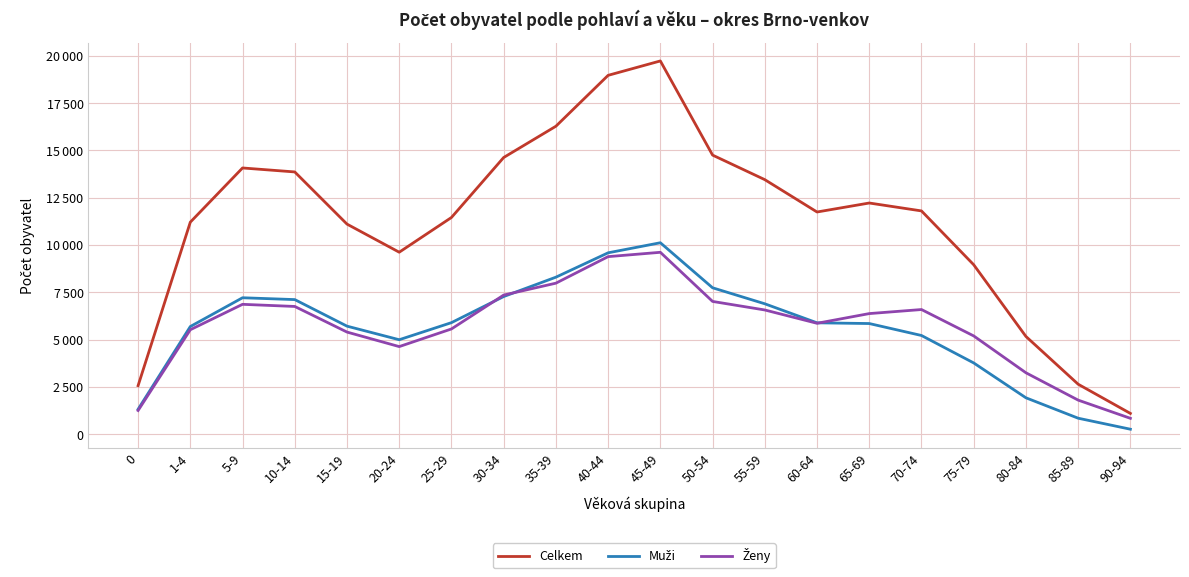

Is this an area chart (filled region under the line)?

No